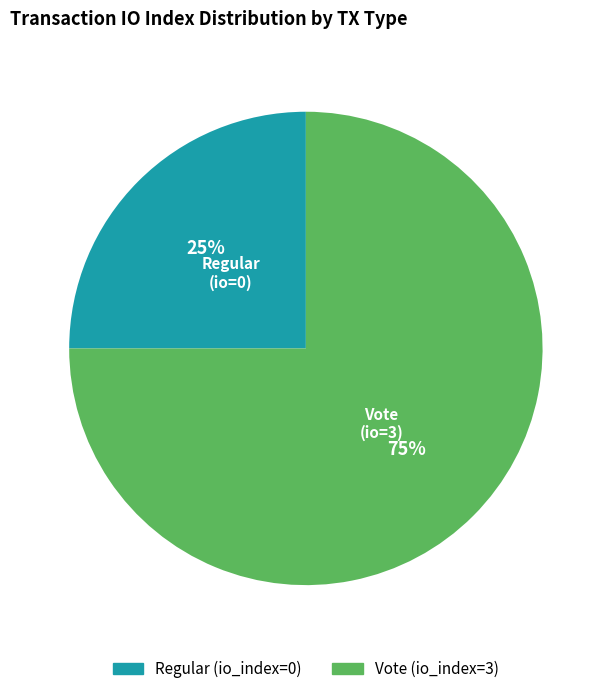

Count the number of slices in the pie.

2